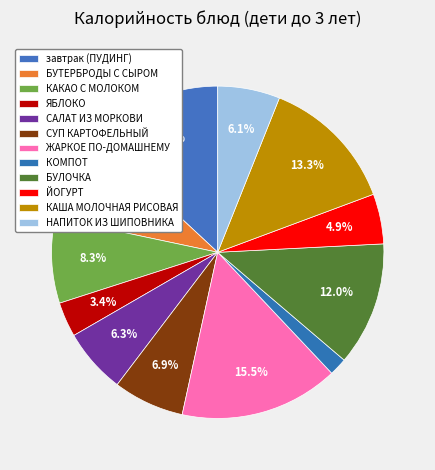

How many slices are in this pie chart?

12